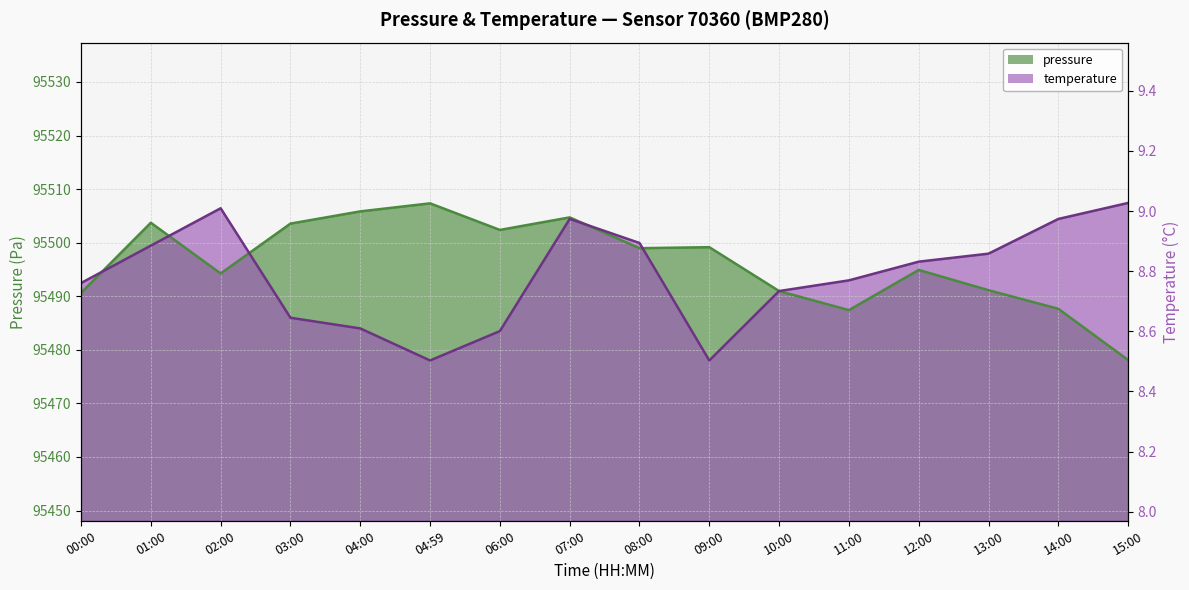

At which label does temperature first exceed 95496?

01:00